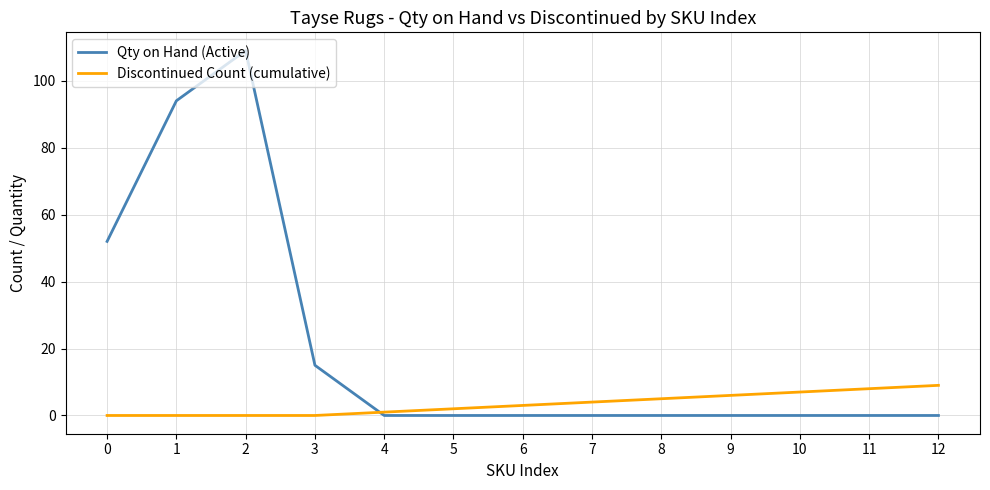

At which category does Qty on Hand (Active) reach its first local peak?

2